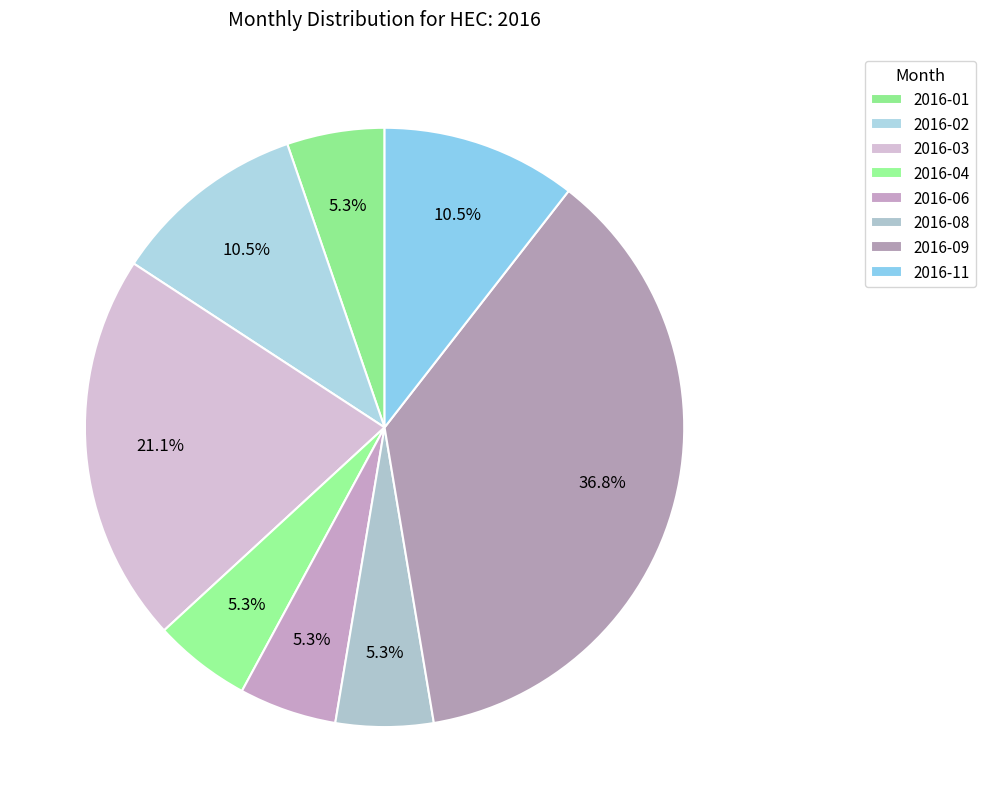

To the nearest percent, what portion does 2016-03 represent?

21%